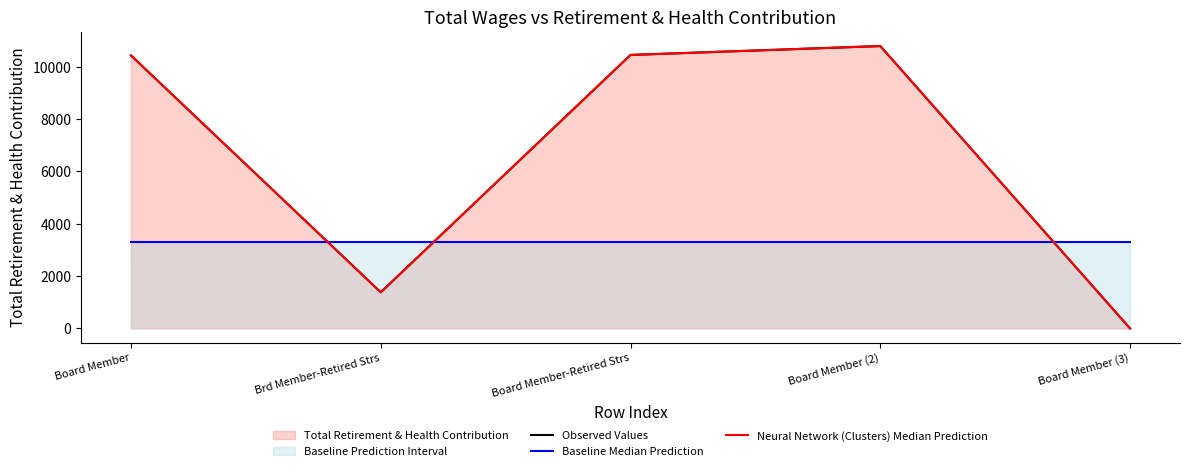

At which category is the sum across all series the highest?

Board Member (2)